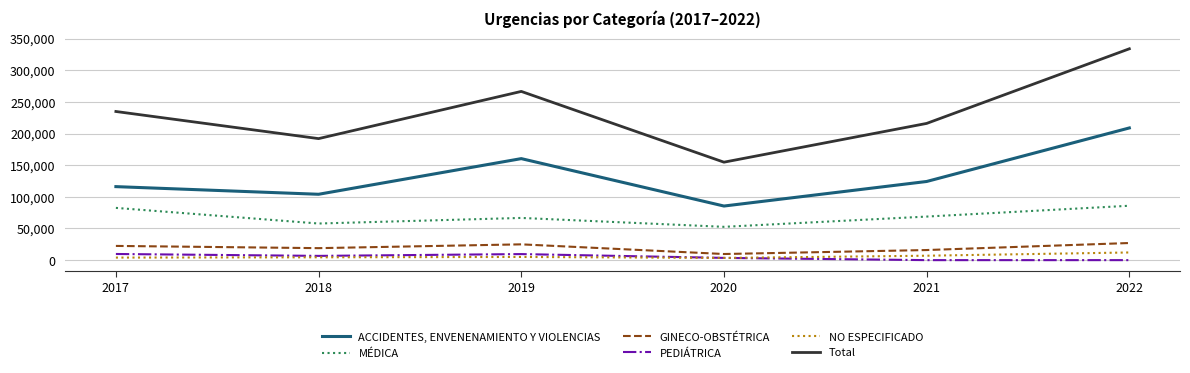

How many categories are shown in the chart?

6